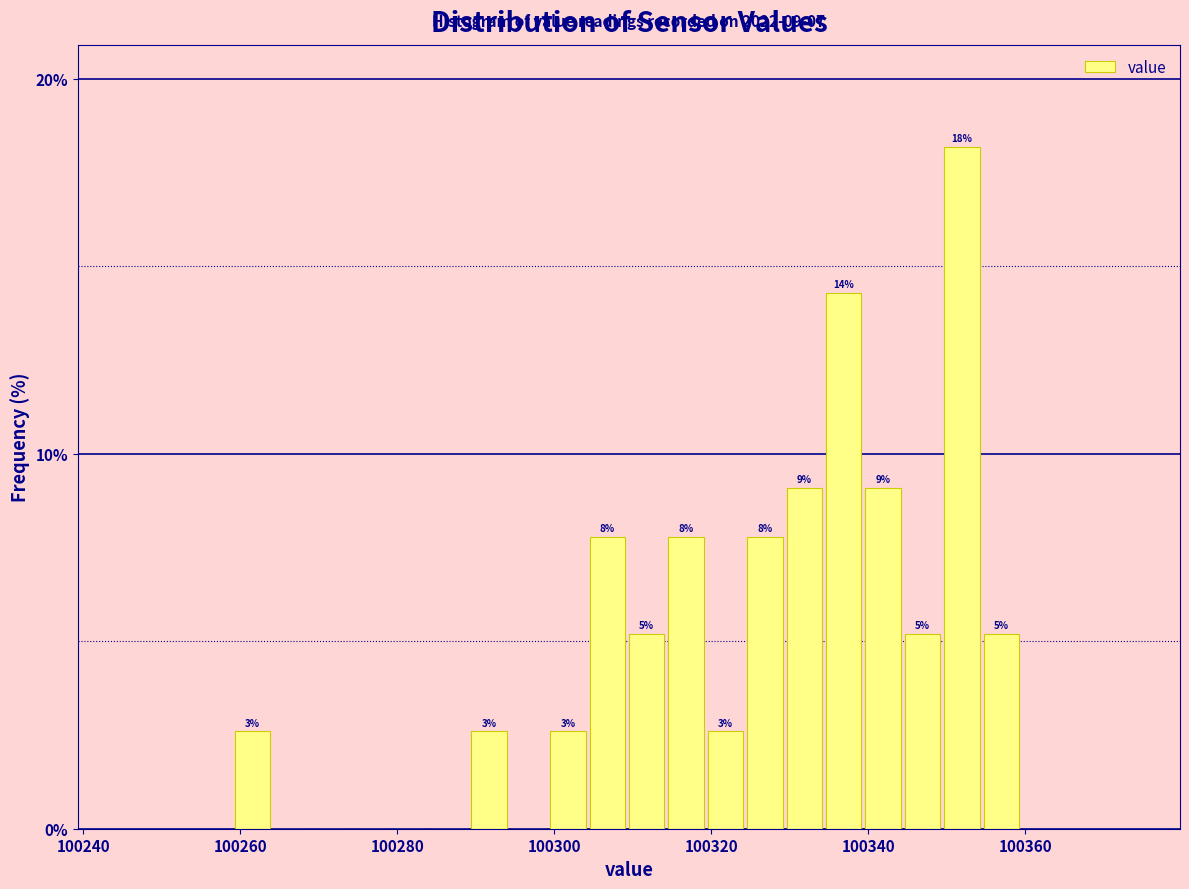

Around what value on the x-axis is the tallest bar? Give the approximate position of its centre, as read against the axis.

100352